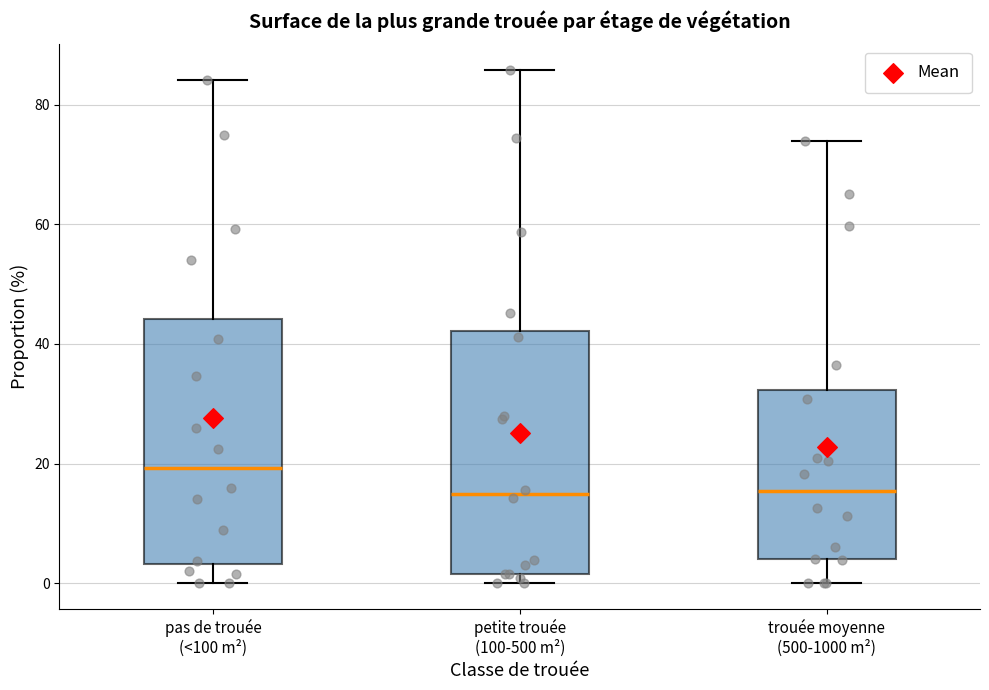

Where does the upper whisker of the box for trouée moyenne (500-1000 m²) end on the y-axis? The values are not printed on the chart, so give them approximately, as read against the axis.

74